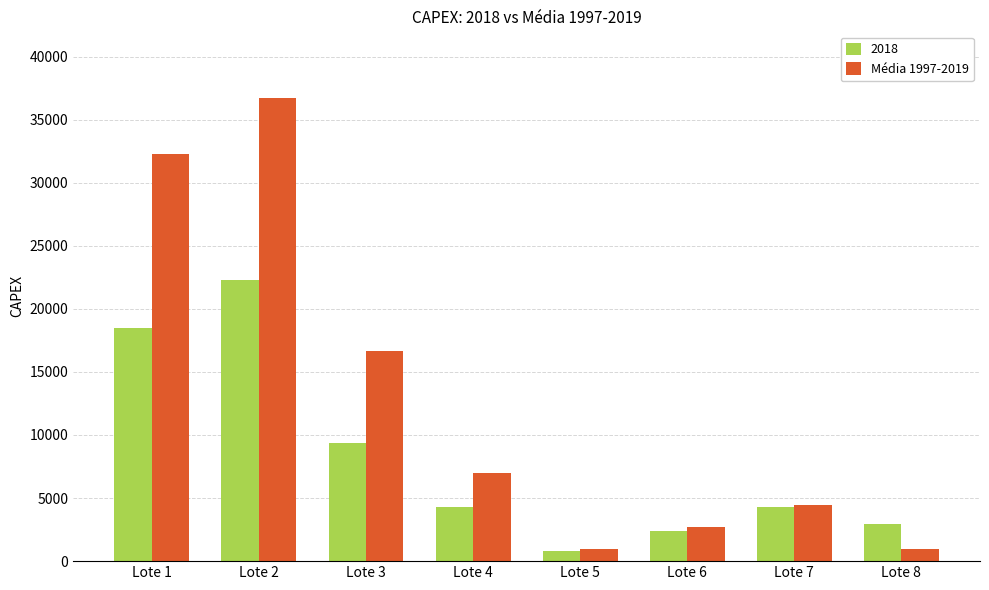

Rank the series at Lote 3 from highest to lowest value.

Média 1997-2019, 2018